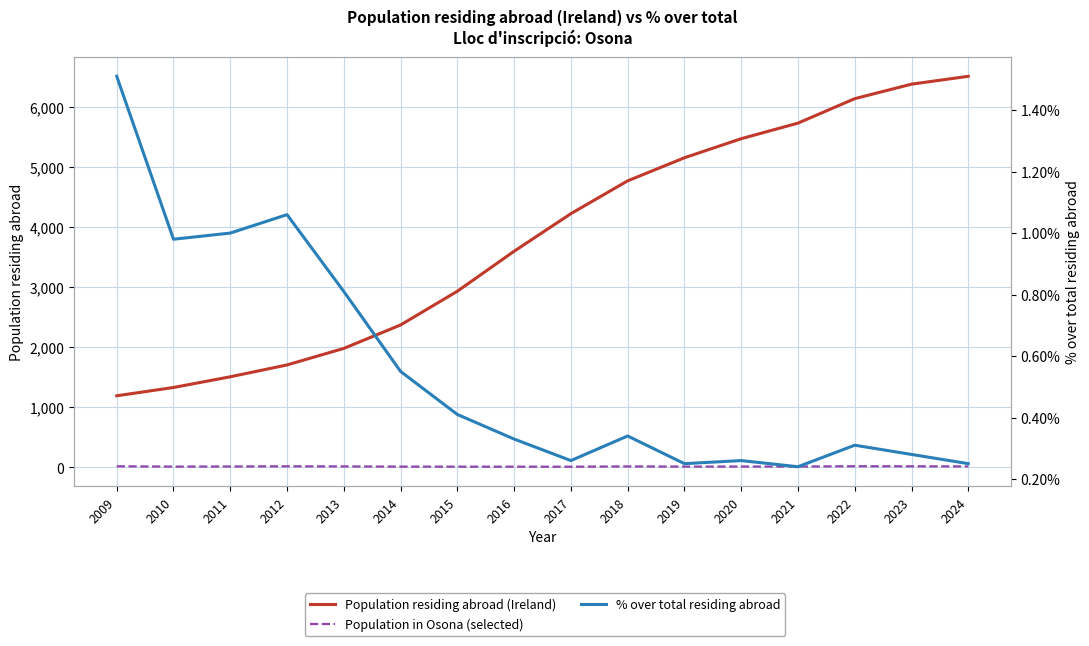

Is it true that Population residing abroad (Ireland) equals 1191.0 at 2009?

True